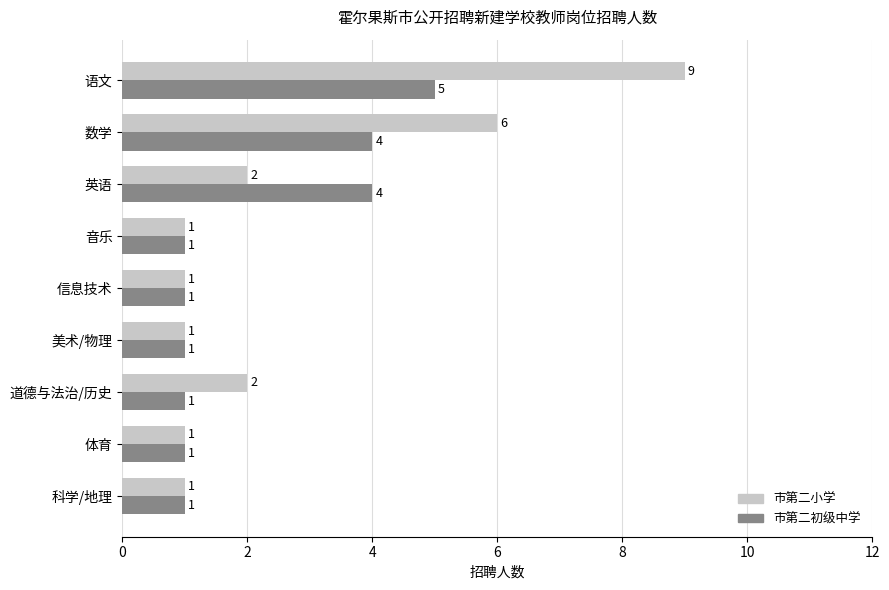

Which series has the largest range (max minus min)?

市第二小学